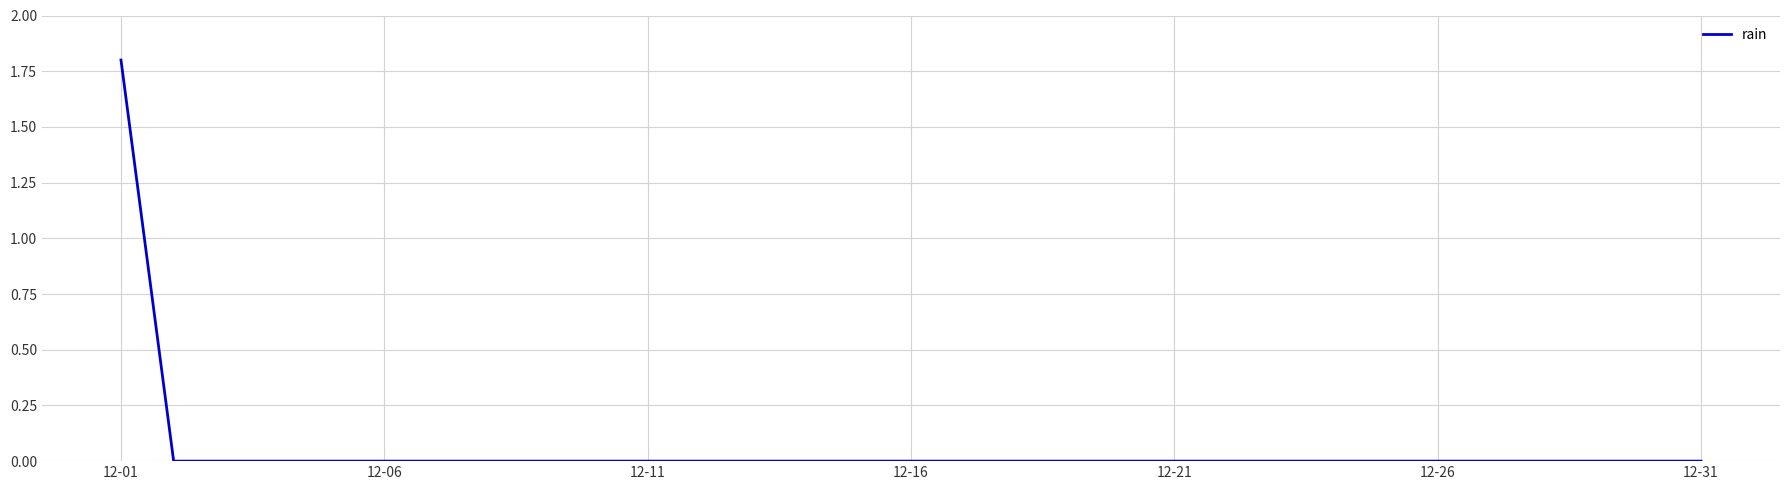

What is the maximum value shown in the chart?

1.8